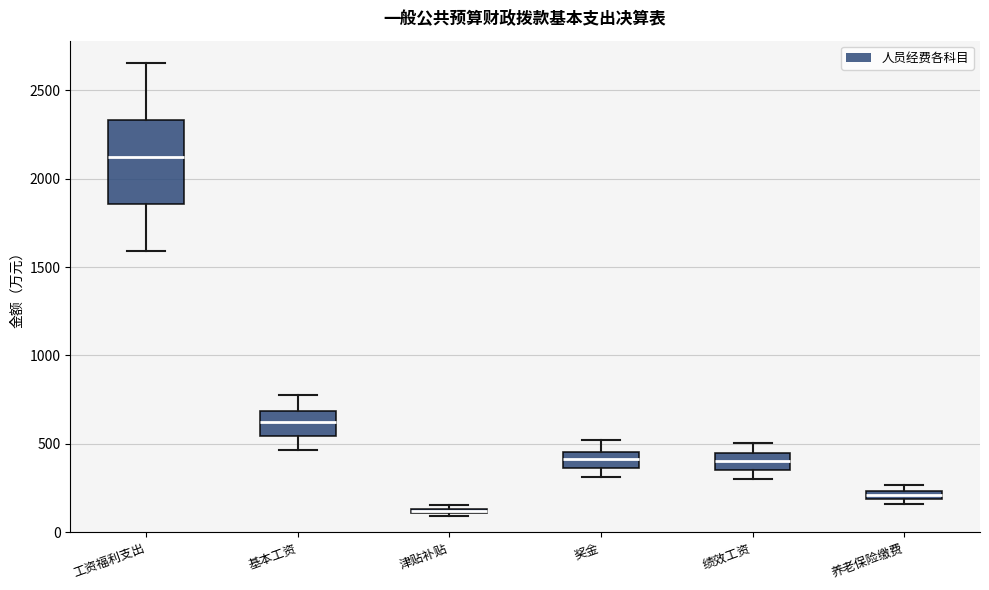

Which box's median line is the lowest?

津贴补贴